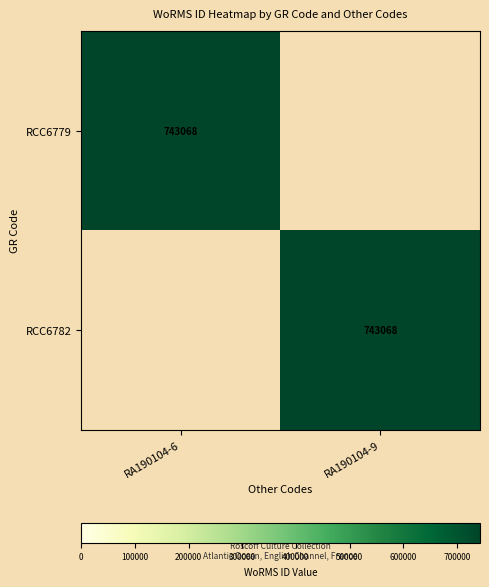

The RCC6779 series shows 485033 at RA190104-6. True or false?

False